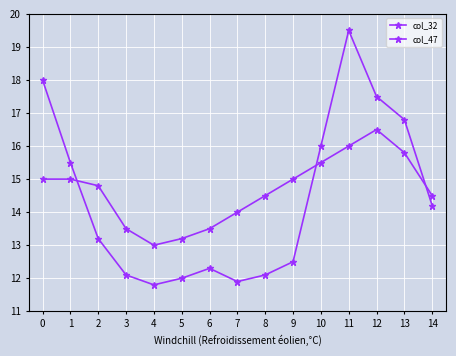

Reading left to right, extract all data points from this chart.

col_32: 0=18.0	1=15.5	2=13.2	3=12.1	4=11.8	5=12.0	6=12.3	7=11.9	8=12.1	9=12.5	10=16.0	11=19.5	12=17.5	13=16.8	14=14.2
col_47: 0=15.0	1=15.0	2=14.8	3=13.5	4=13.0	5=13.2	6=13.5	7=14.0	8=14.5	9=15.0	10=15.5	11=16.0	12=16.5	13=15.8	14=14.5